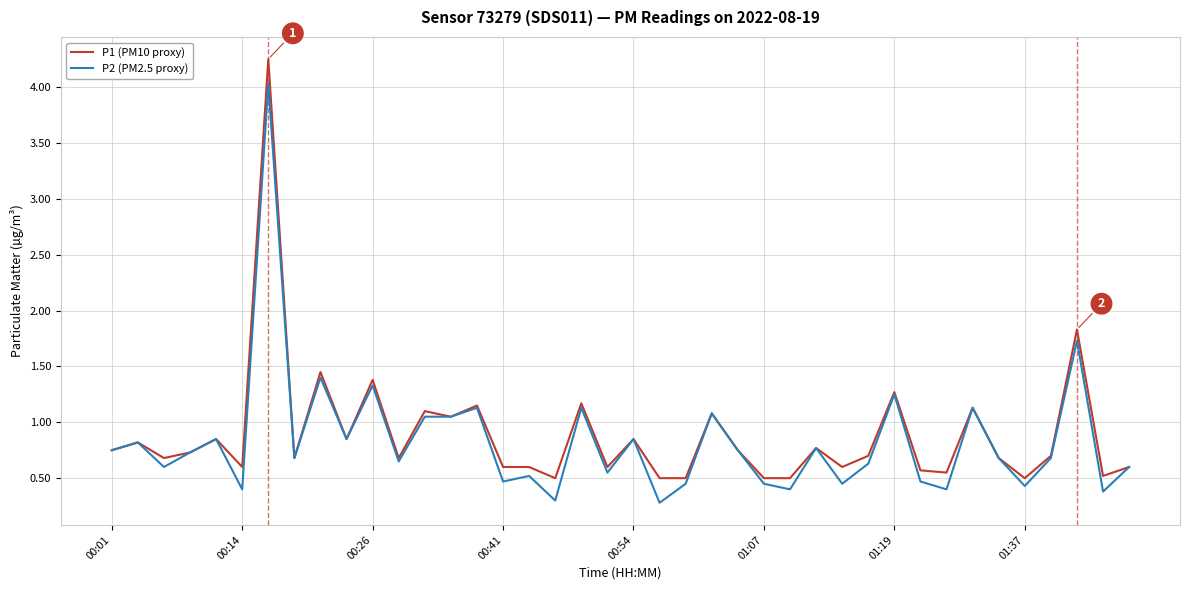

What is the lowest value of the P2 (PM2.5 proxy) series?

0.3